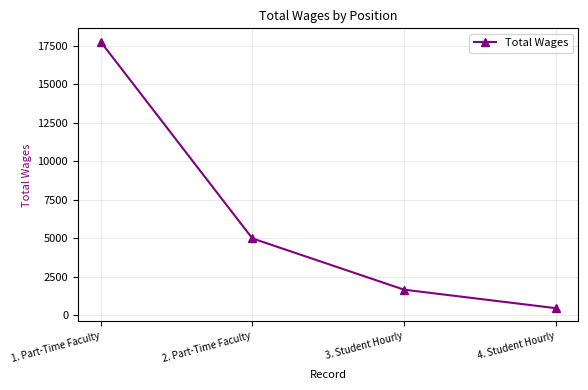

How many values are below 4993?

2